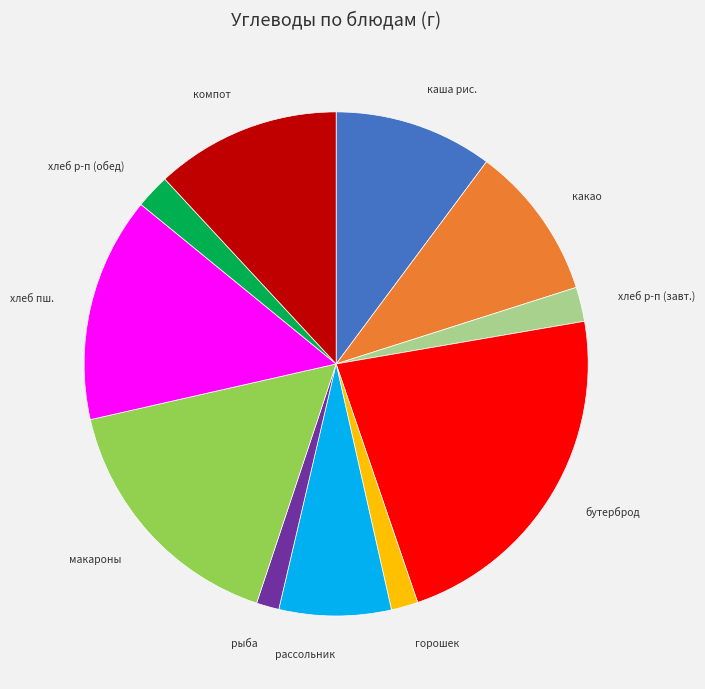

Is there any slice that represents more than half of the pie?

No